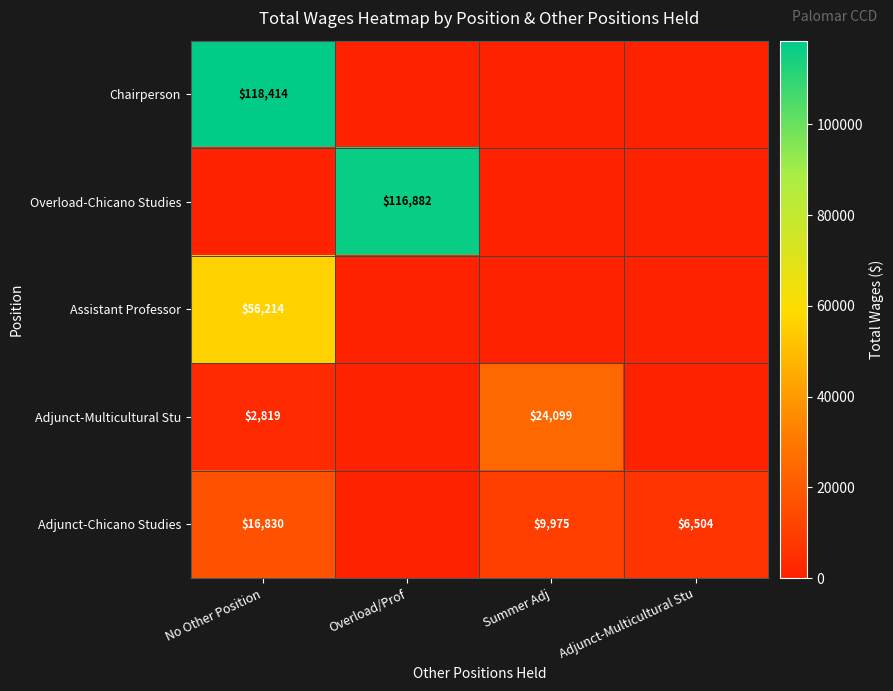

True or false: Adjunct-Chicano Studies has a value of 9975 at Summer Adj.

True